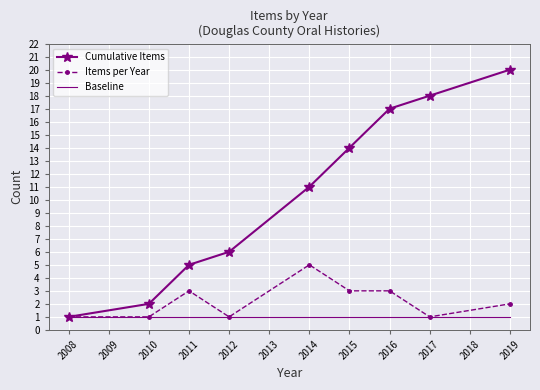

What is the total value across all series at 2008?

3